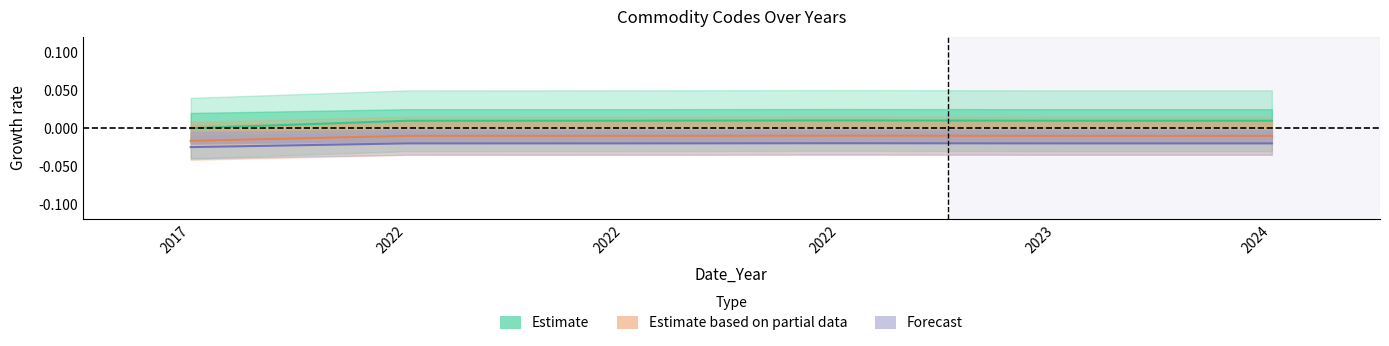

Which category has the highest value in the Estimate based on partial data series?

2022